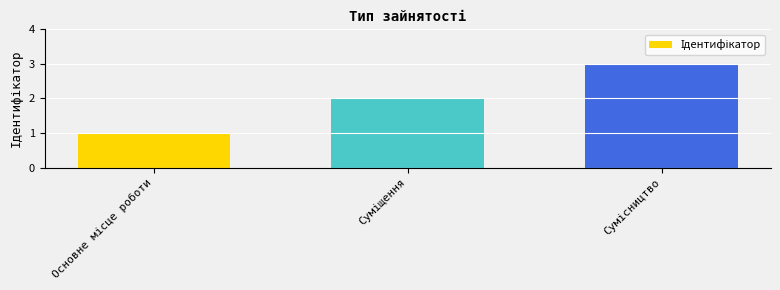

What is the sum of all values?

6